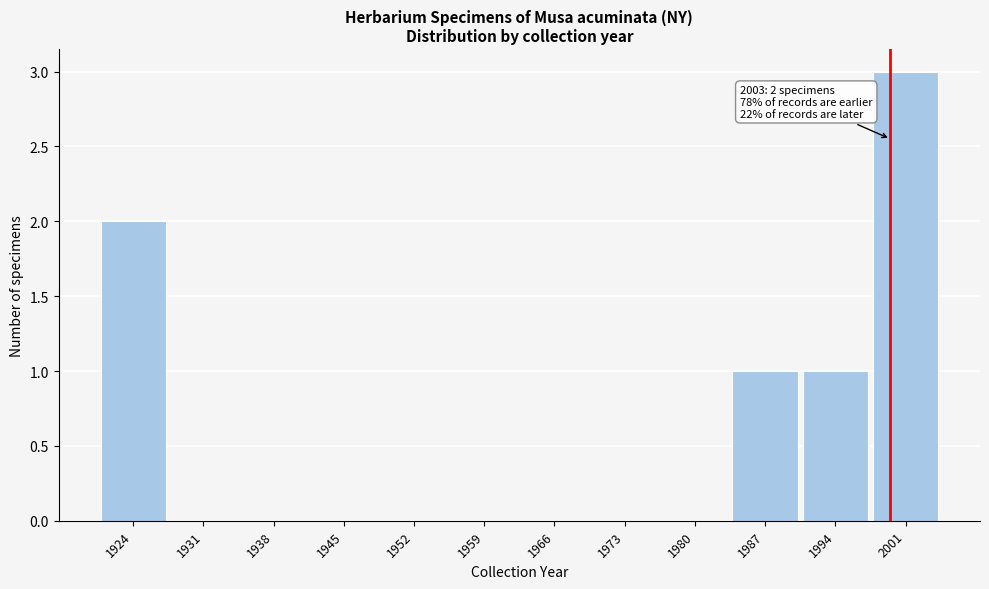

What is the sum of all values?

7